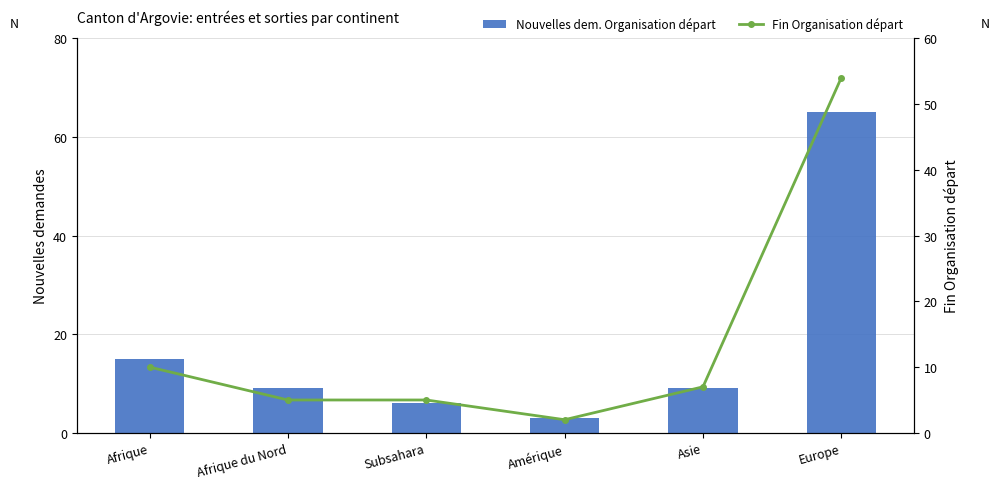

What is the label of the 5th bar from the left?

Asie